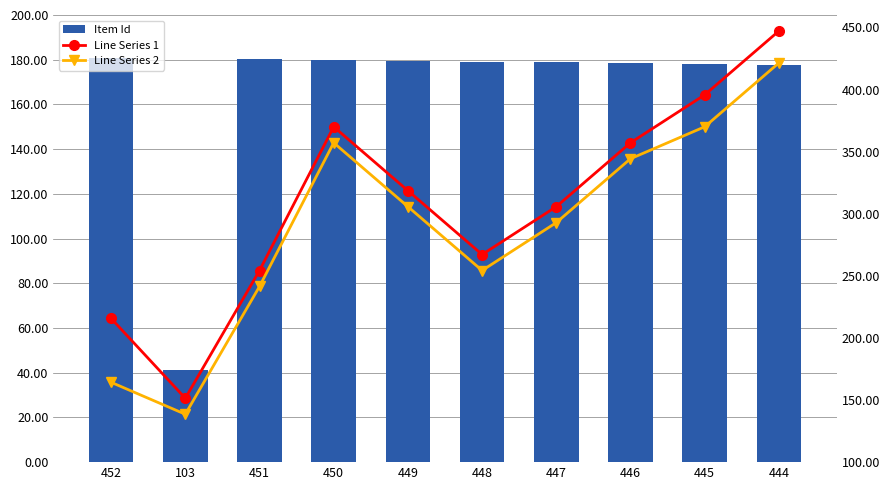

List the labels in order of Line Series 2 value, smallest first.

103, 452, 451, 448, 447, 449, 446, 450, 445, 444